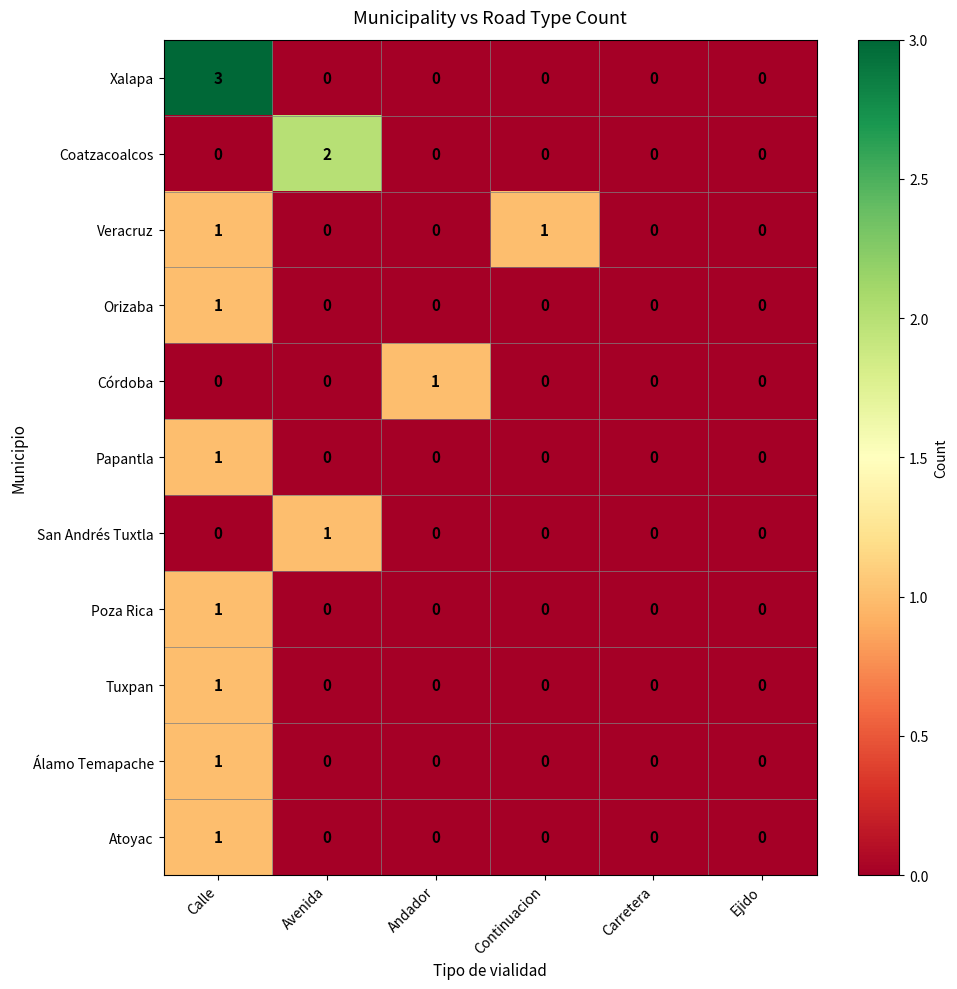

Which series has the widest spread of values?

Xalapa